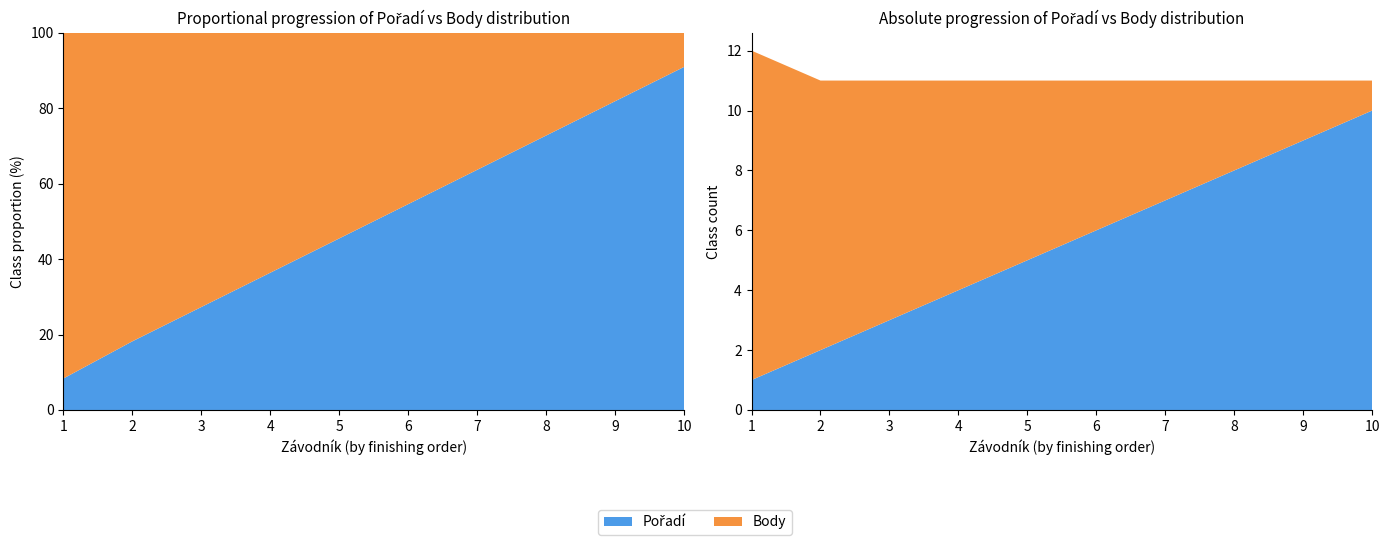

Reading right to left, list all the values displayed in this chart.

Pořadí: 10	9	8	7	6	5	4	3	2	1
Body: 1	2	3	4	5	6	7	8	9	11